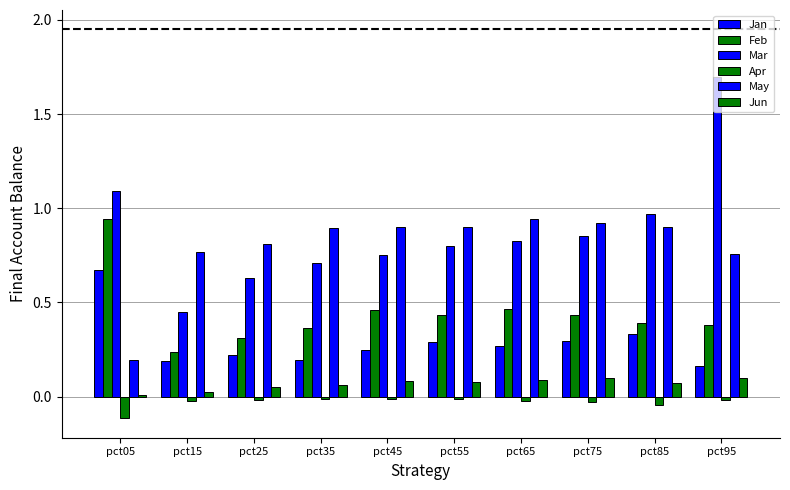

What is the difference between the Jun values at pct05 and pct85?

0.1